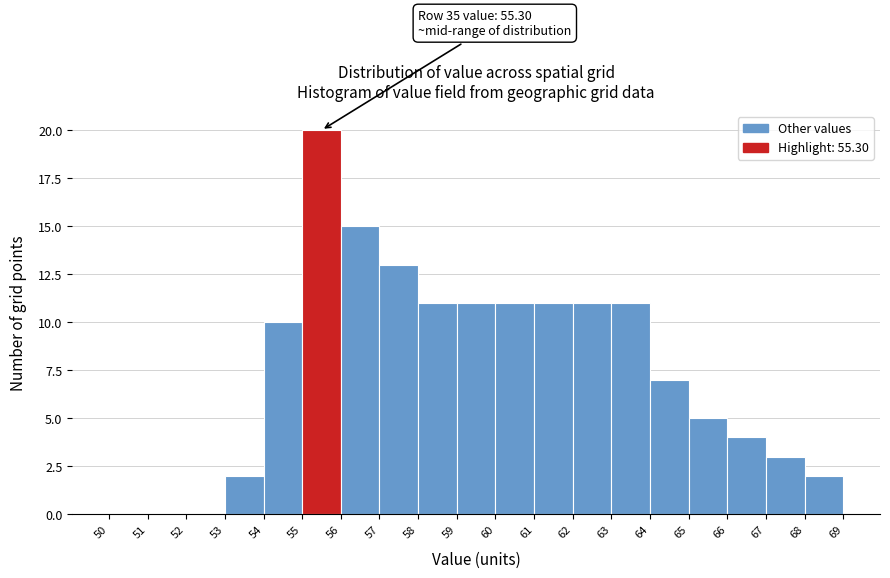

Which range on the x-axis has the tallest bar?

55 to 56